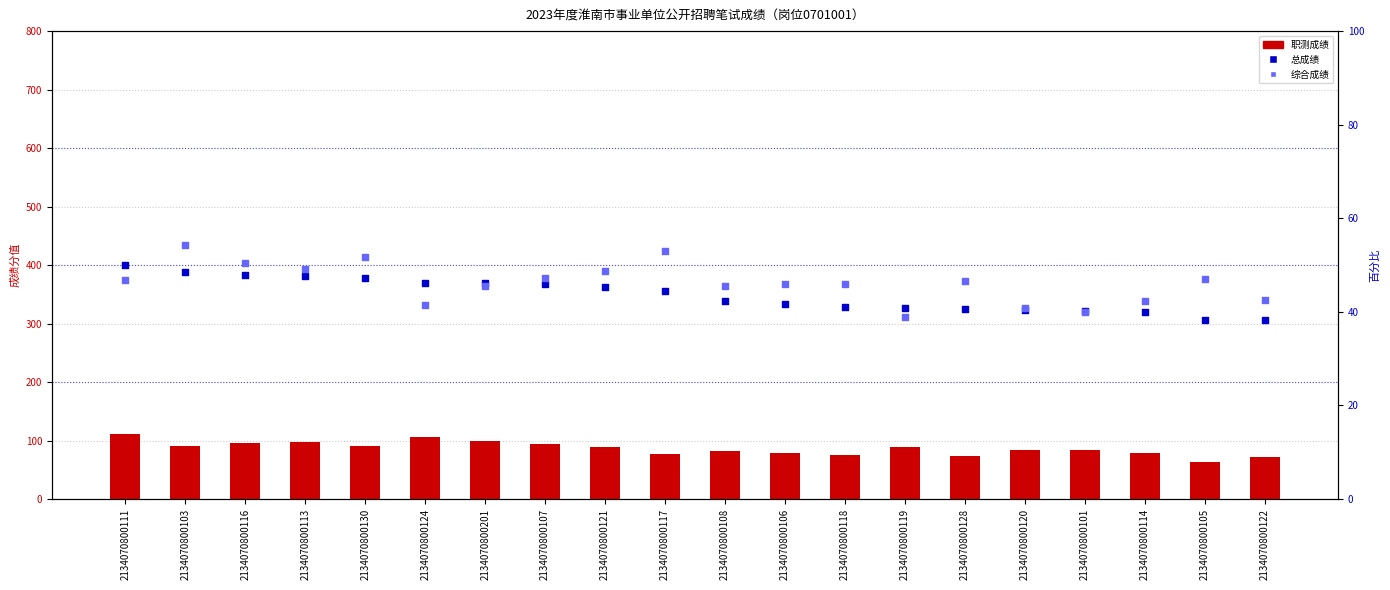

Which series has the largest total across all categories?

职测成绩